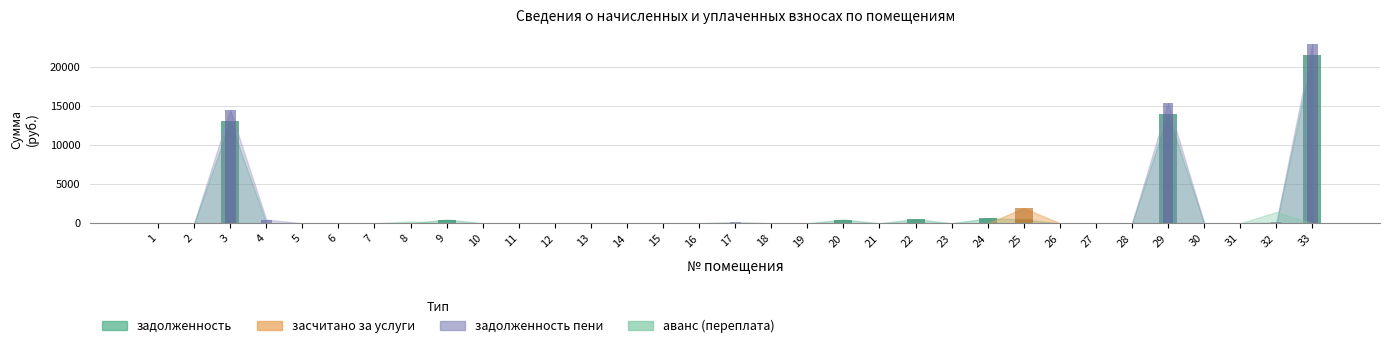

What is the difference between the maximum and minimum values in the задолженность series?

21550.9